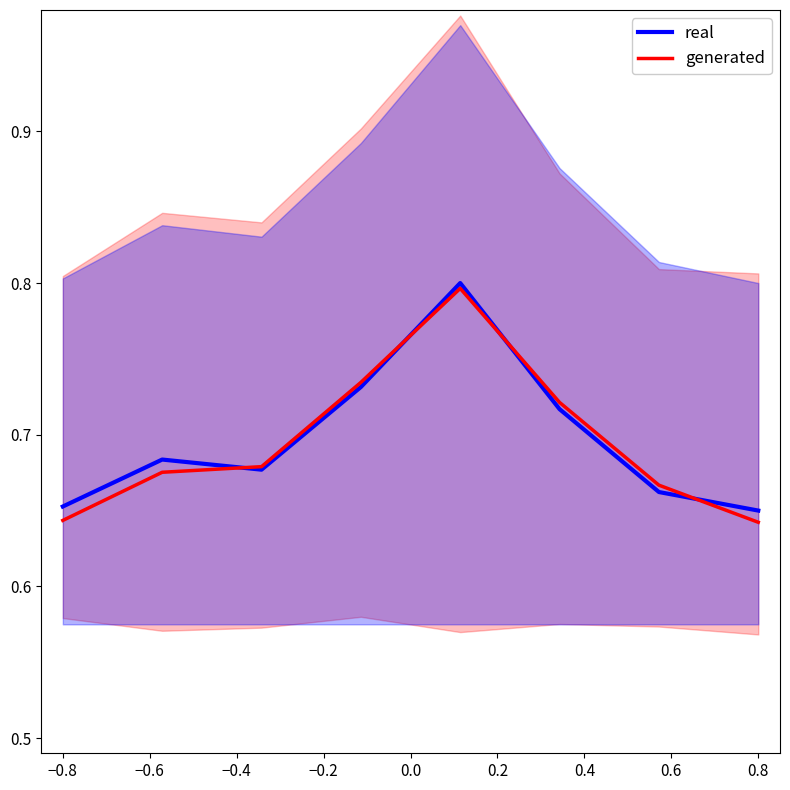

Does the chart have visible grid lines?

No